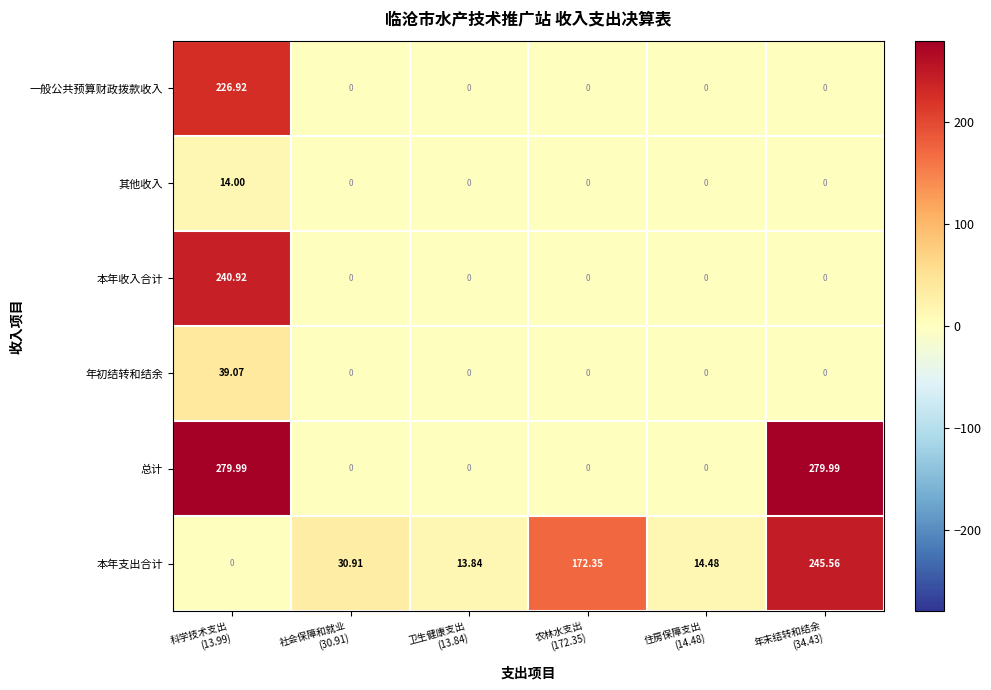

Which series has the largest range (max minus min)?

总计